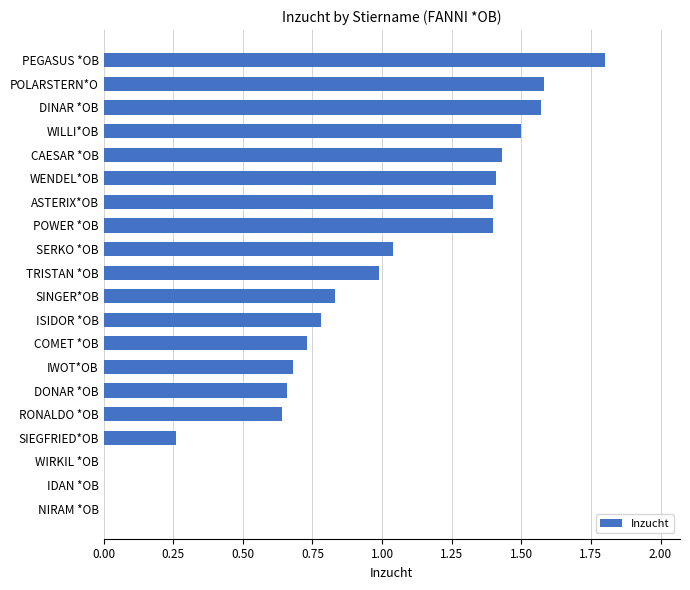

The value at CAESAR *OB is 1.4. True or false?

True